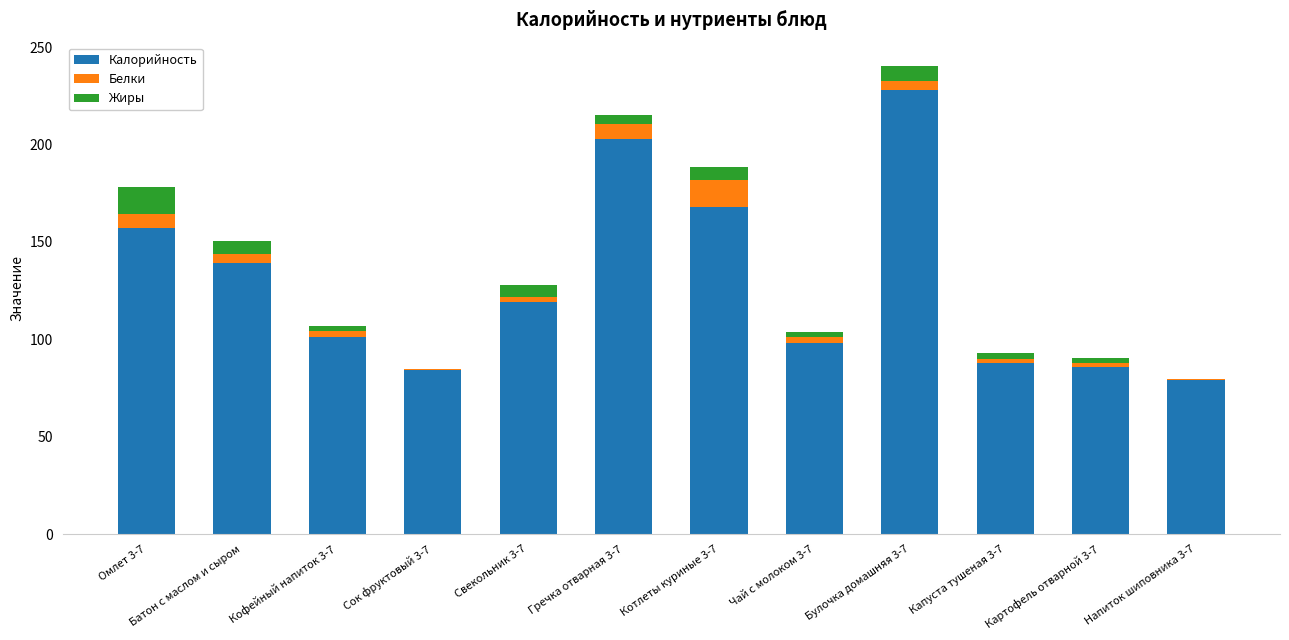

The value of Калорийность at Омлет 3-7 is 157.0. True or false?

True